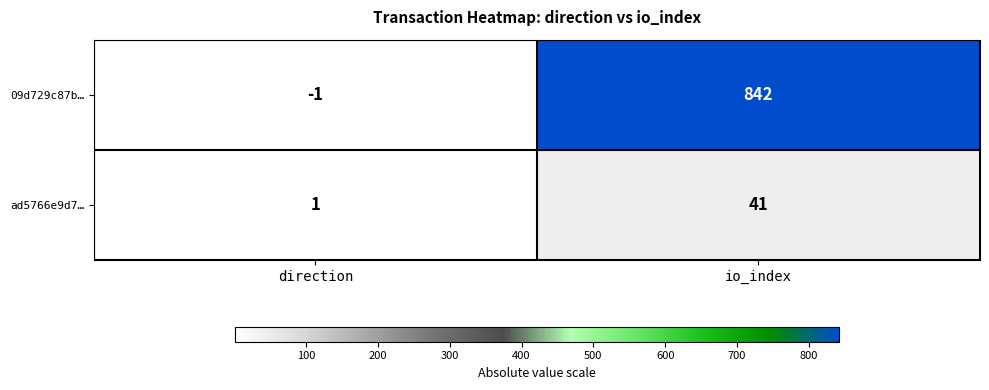

List the series in order of their peak value, highest first.

09d729c87b…, ad5766e9d7…